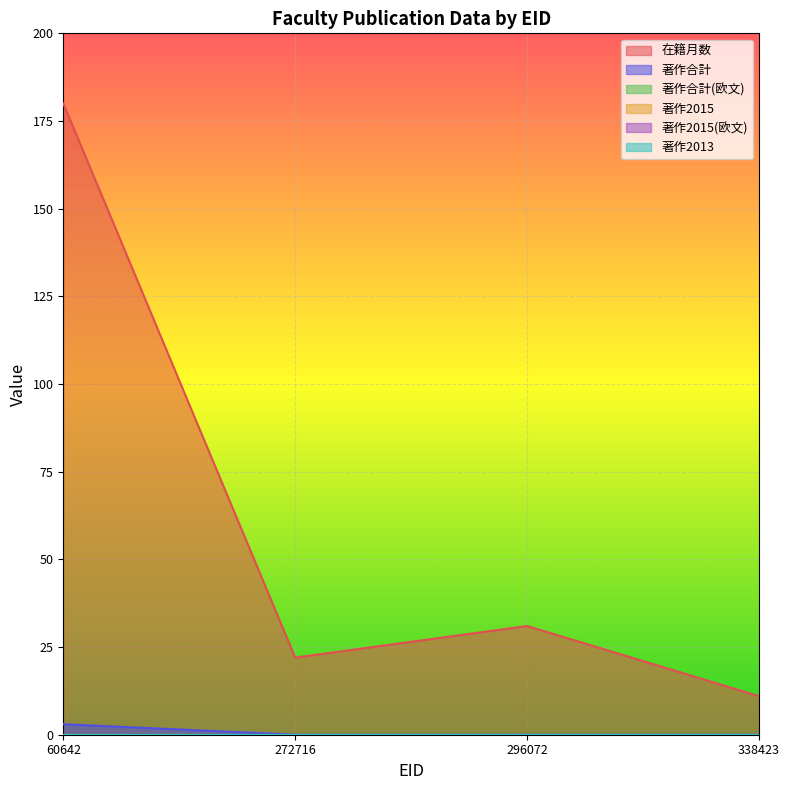

Which series has the largest total across all categories?

在籍月数